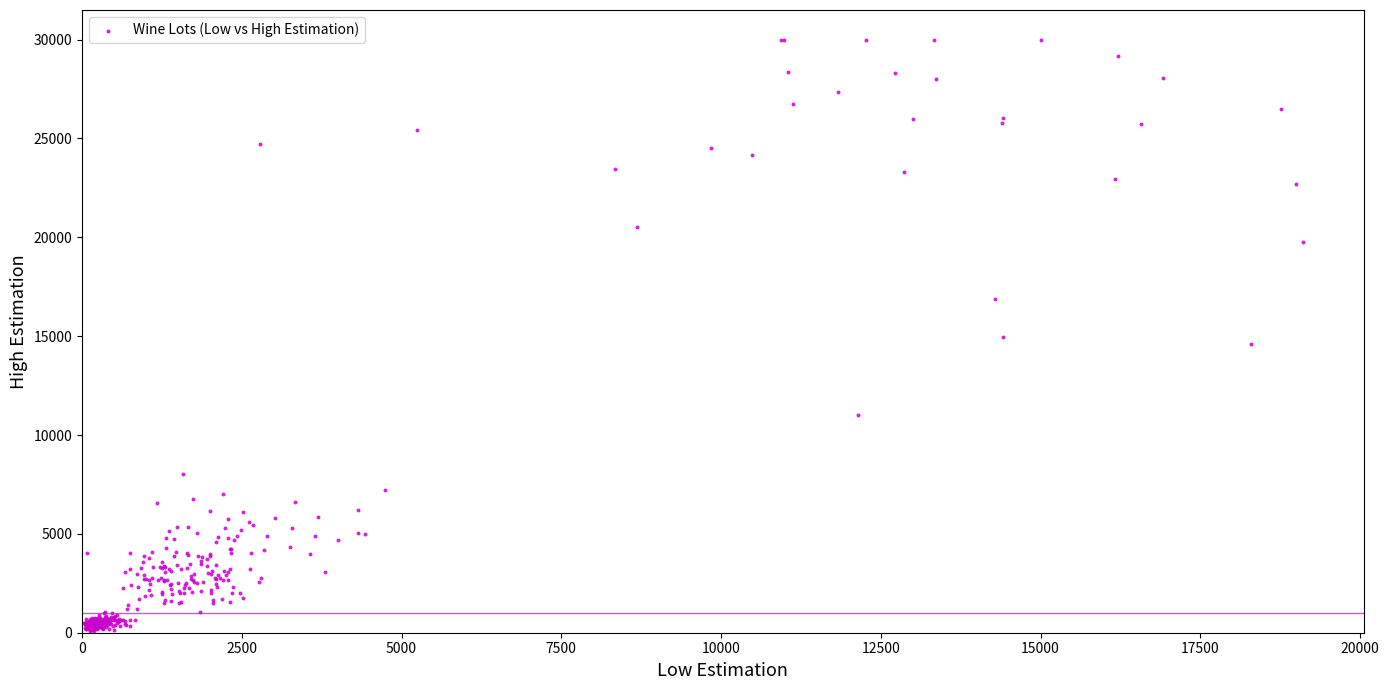

What is the range of Y values (max minus min)?

29933.1